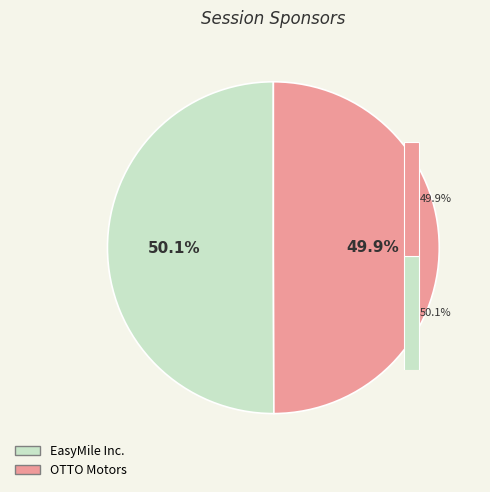

What is the majority slice?

EasyMile Inc.